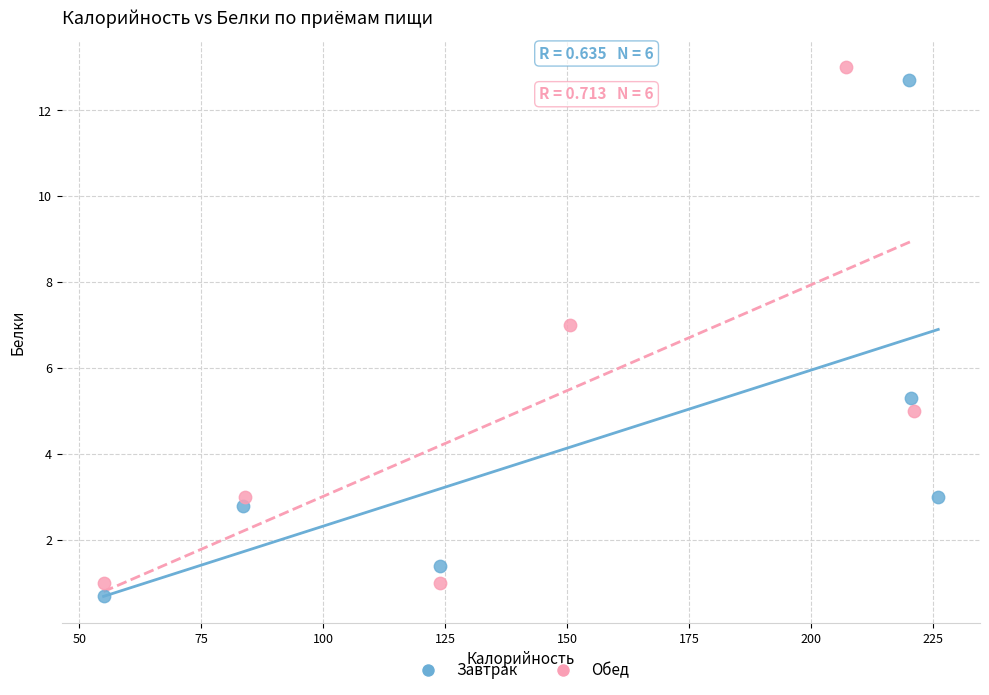

Which series reaches the maximum Y coordinate?

Обед